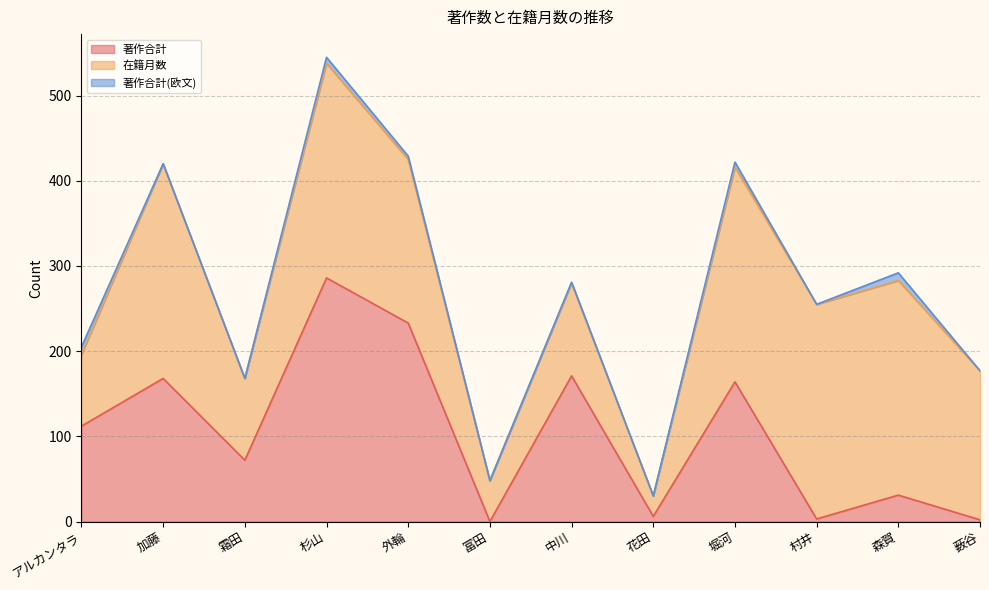

What is the difference between the second highest and minimum values in the 在籍月数 series?

228